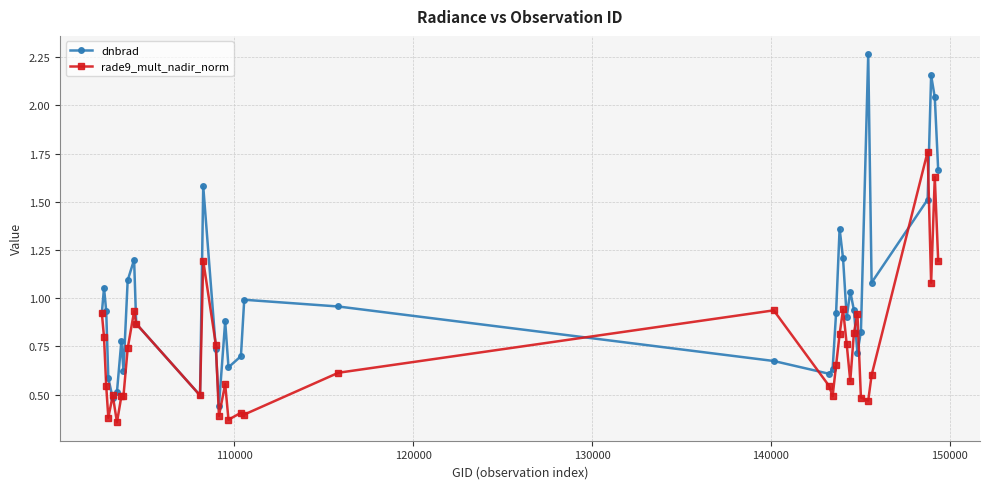

Which series ends up on top after the final intersection of dnbrad and rade9_mult_nadir_norm?

dnbrad